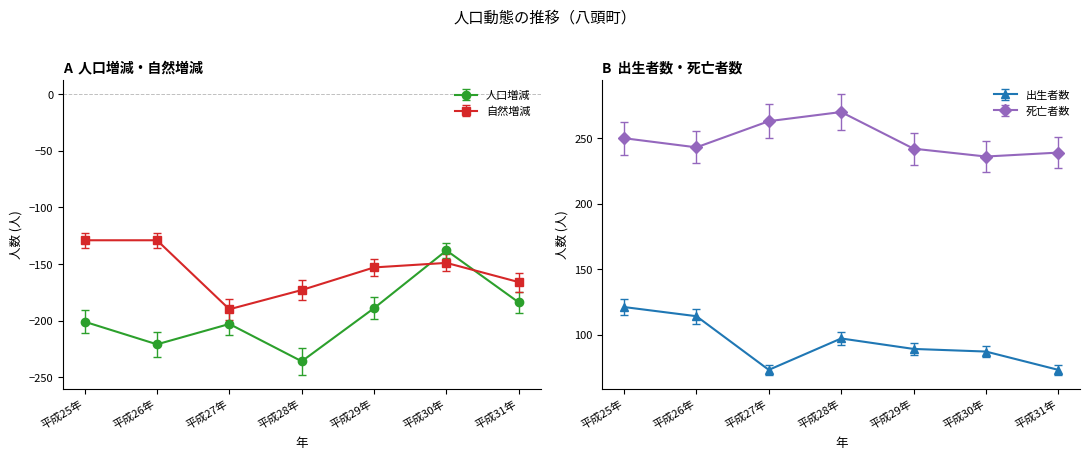

The 人口増減 series shows -189 at 平成29年. True or false?

True